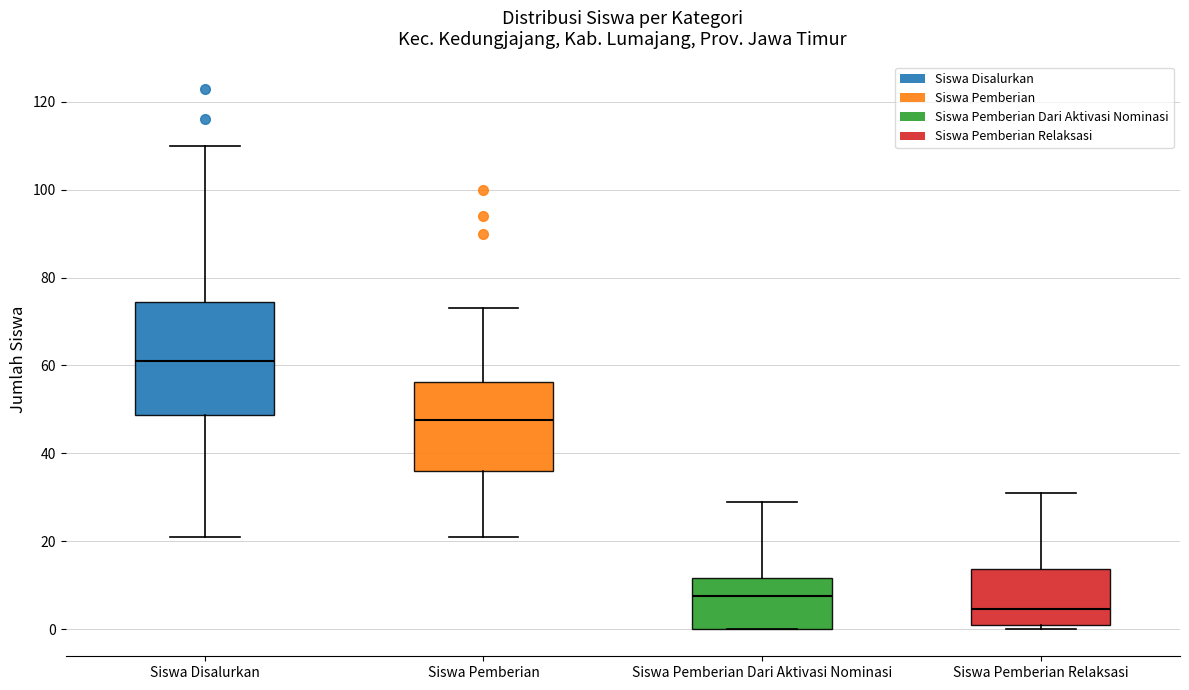

Reading left to right, transcribe this box plot: for each box, give where its median line is, the range the box spans, and where its two whiskers end, as read against the y-axis. The values are not printed on the chart, so give them approximately, as read against the axis.

Siswa Disalurkan: median 62, box 48 to 74, whiskers 22 to 110
Siswa Pemberian: median 48, box 36 to 56, whiskers 22 to 74
Siswa Pemberian Dari Aktivasi Nominasi: median 8, box 0 to 12, whiskers 0 to 30
Siswa Pemberian Relaksasi: median 4, box 2 to 14, whiskers 0 to 32